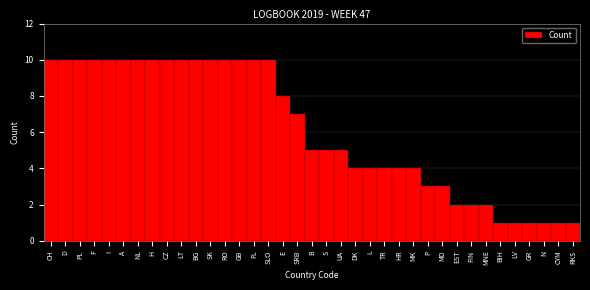

Approximately how many times larger is the value at LT compared to EST?

5.0